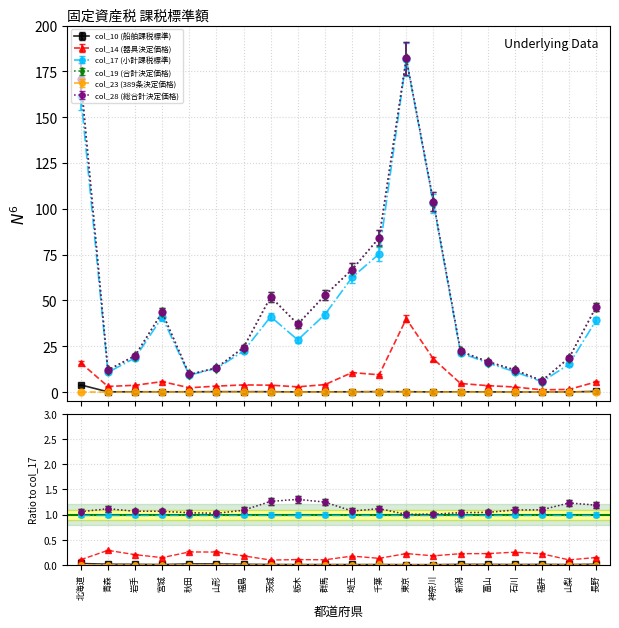

True or false: col_14 (器具決定価格) and col_19 (合計決定価格) intersect in this chart.

False